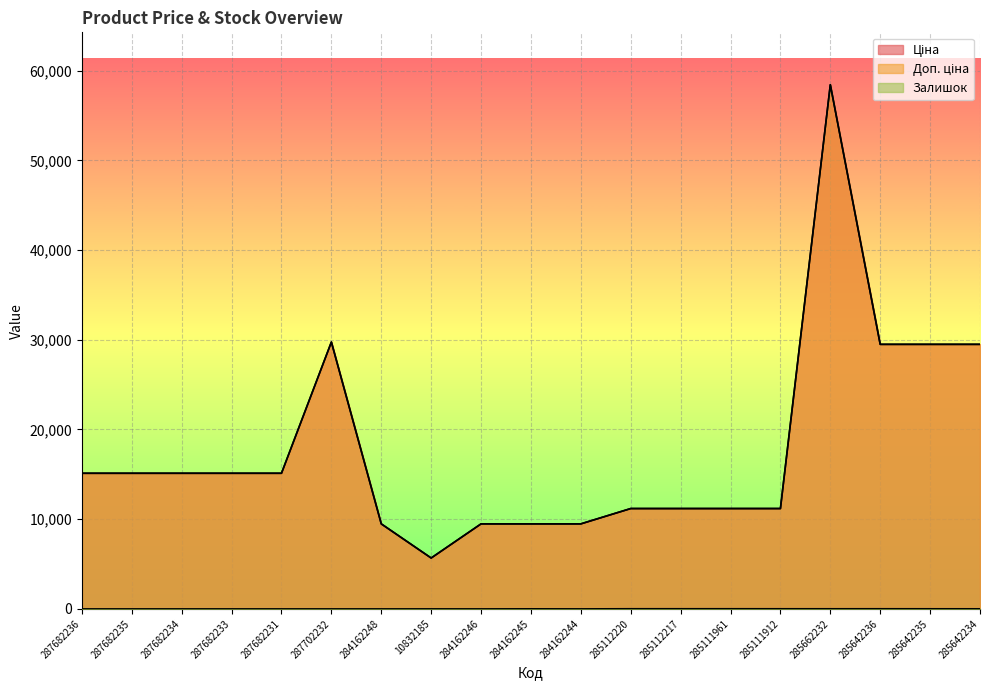

Which series has the largest total across all categories?

Ціна